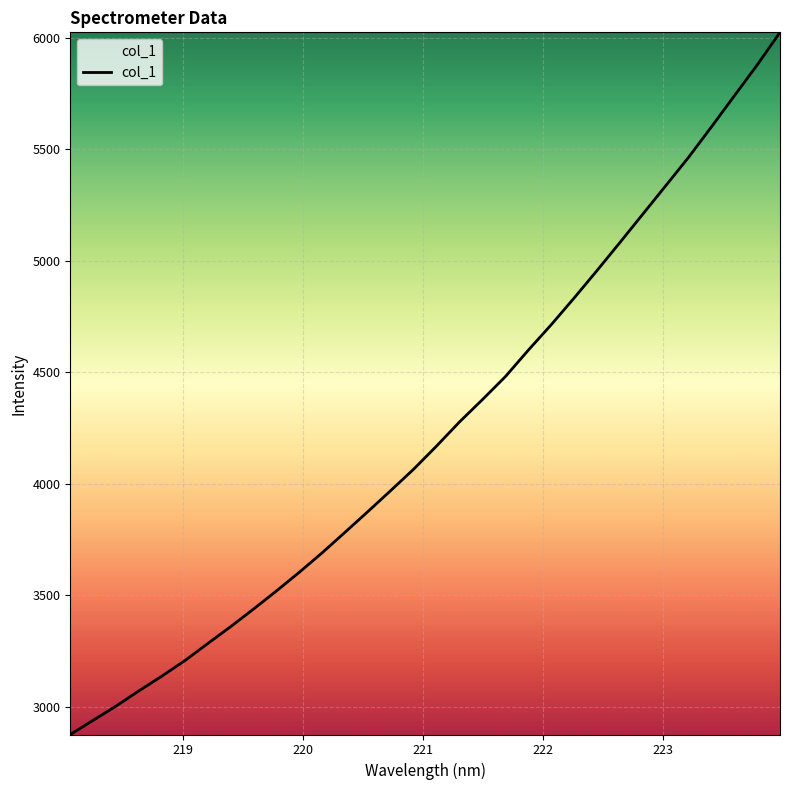

What is the difference between the maximum and minimum values?

3147.2